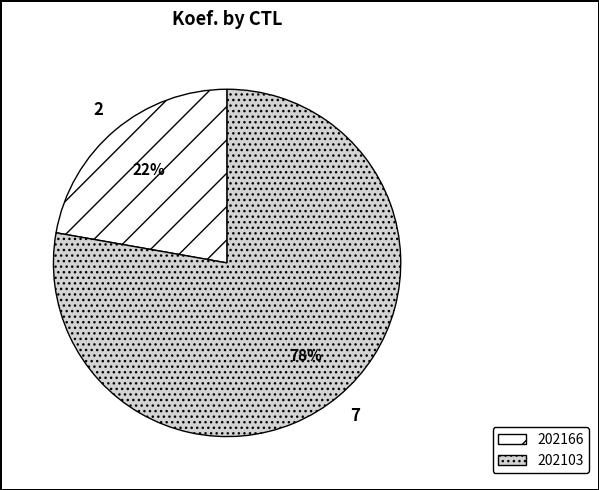

How many slices are in this pie chart?

2